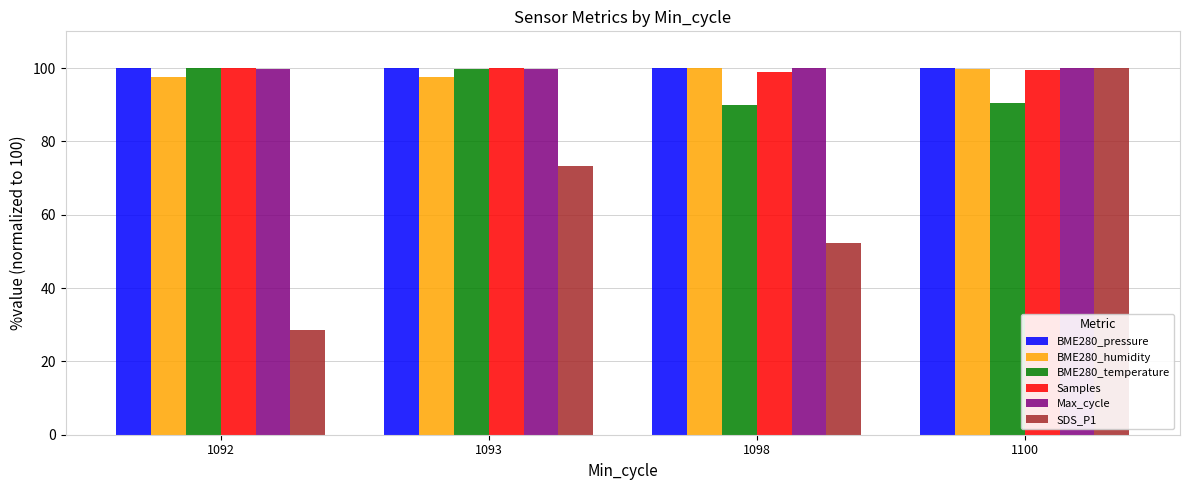

What is the difference between the maximum and minimum values in the SDS_P1 series?

71.3